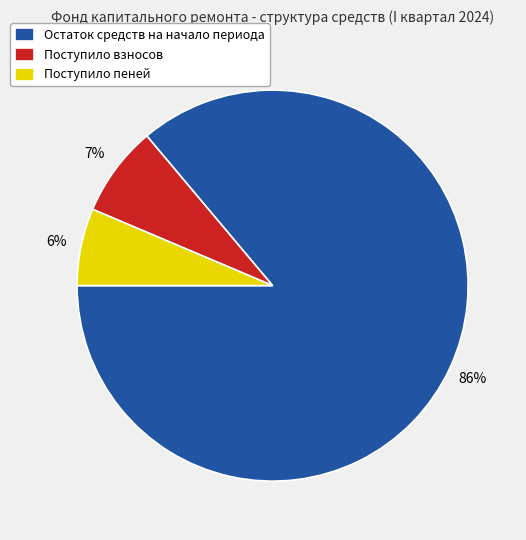

How many slices are in this pie chart?

3